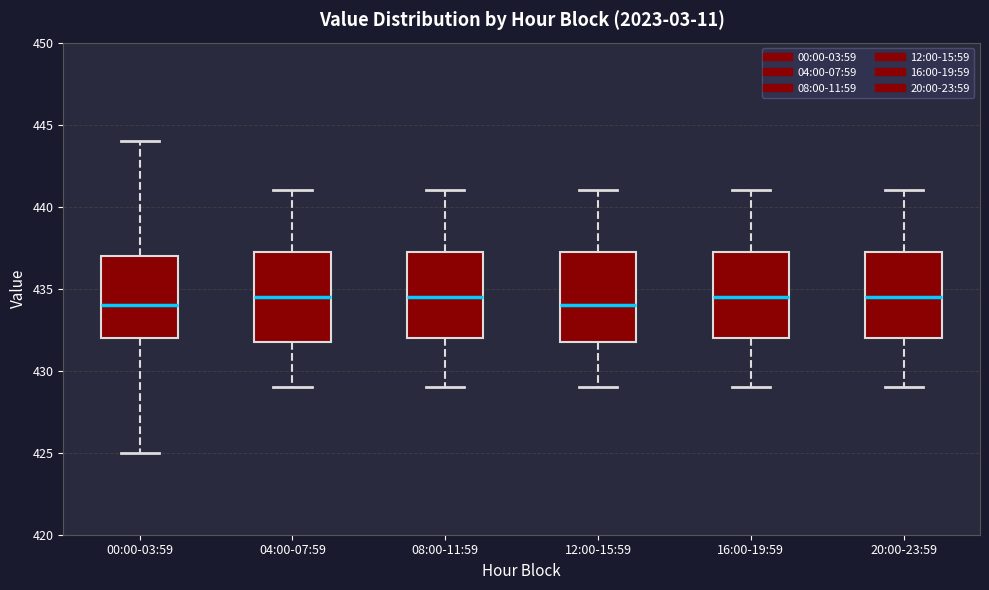

Where is the upper edge of the box for 16:00-19:59 on the y-axis? The values are not printed on the chart, so give them approximately, as read against the axis.

437.5